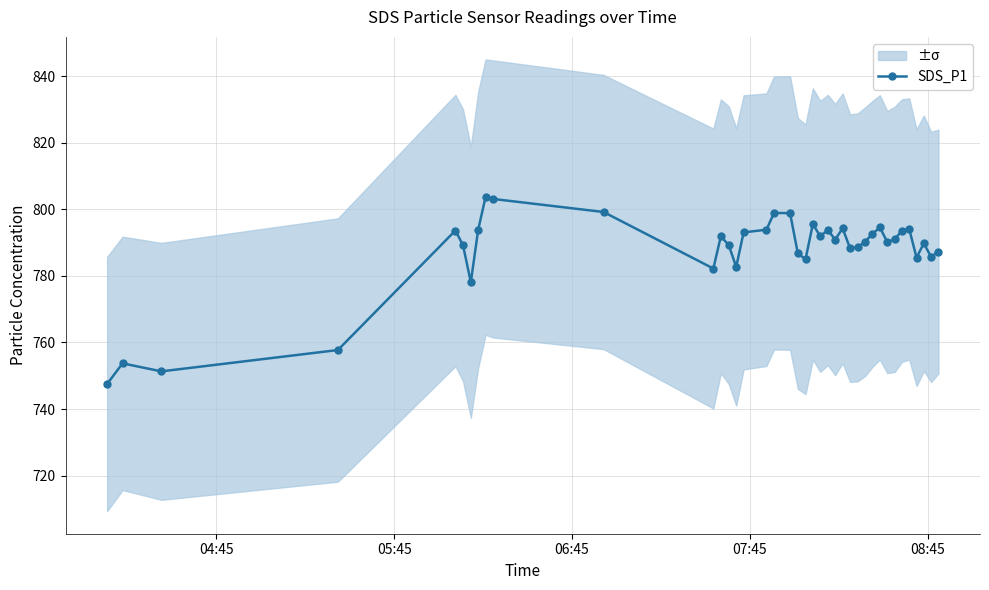

How many values are below 790?

17